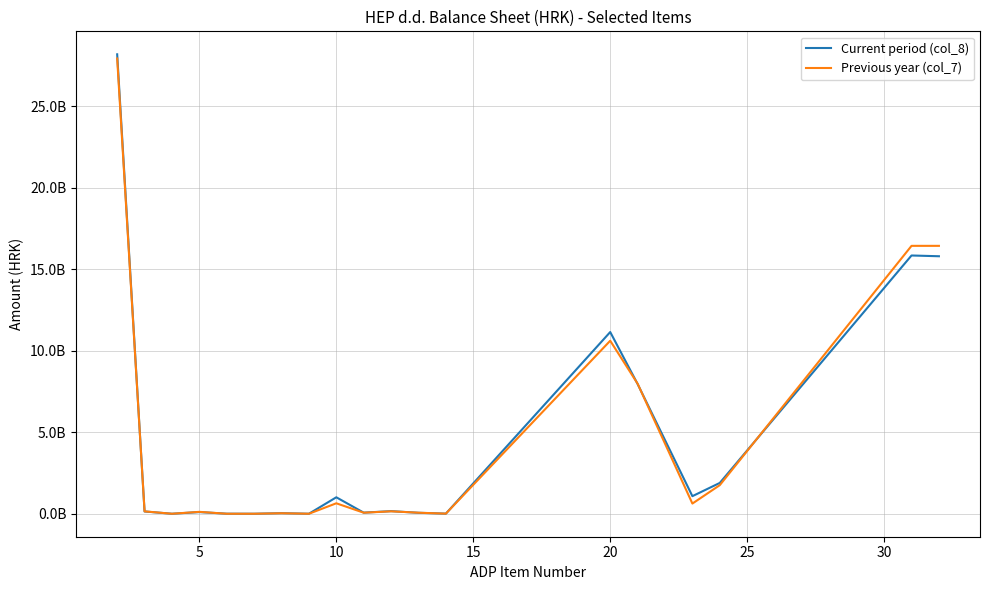

Does the chart have visible grid lines?

Yes